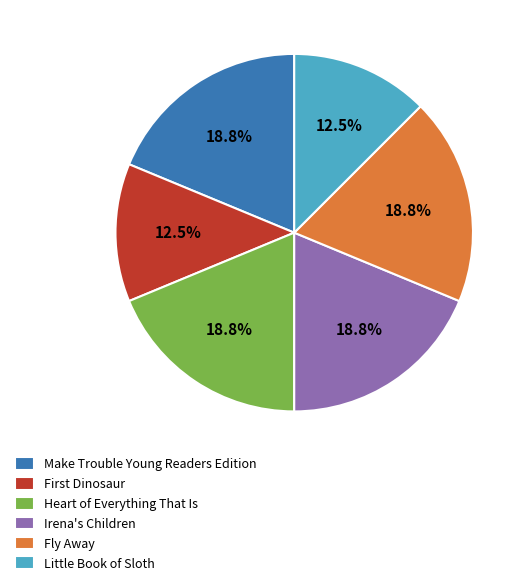

What is the ratio of the value at Little Book of Sloth to the value at Make Trouble Young Readers Edition?

0.7